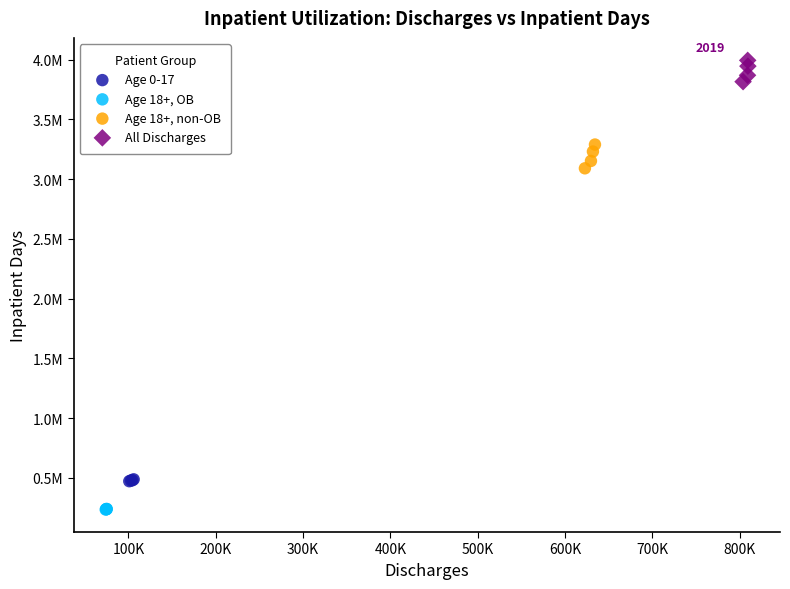

Which series contains the lowest Y value?

Age 18+, OB